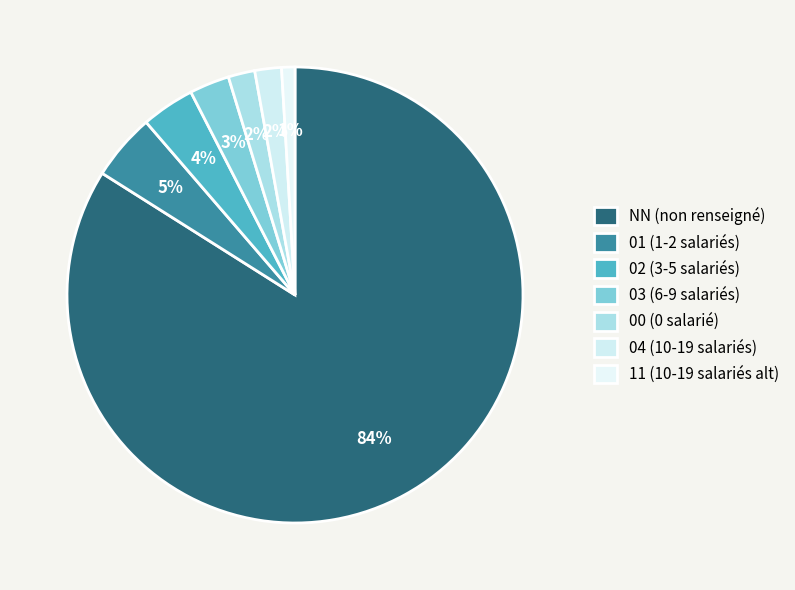

What is the change in value from 03 to 11?

-2